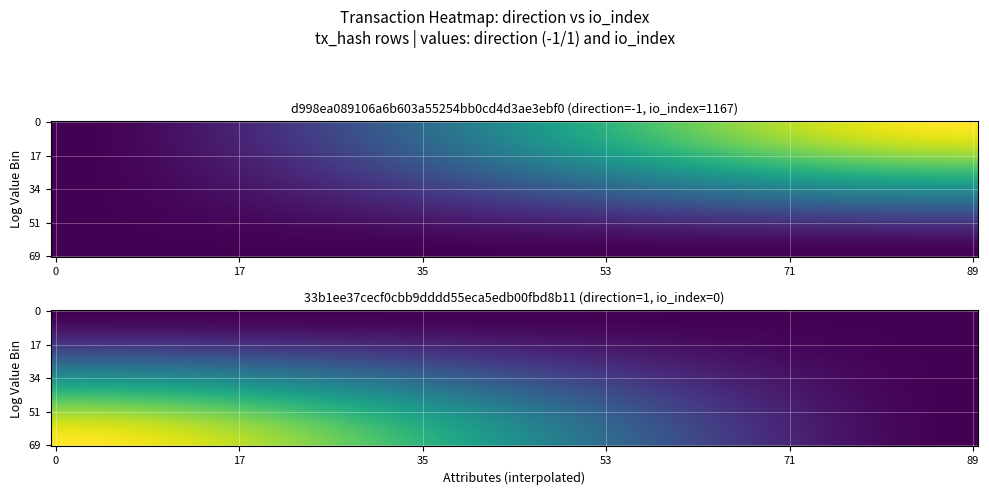

Which has a higher value, 0 or 1?

1